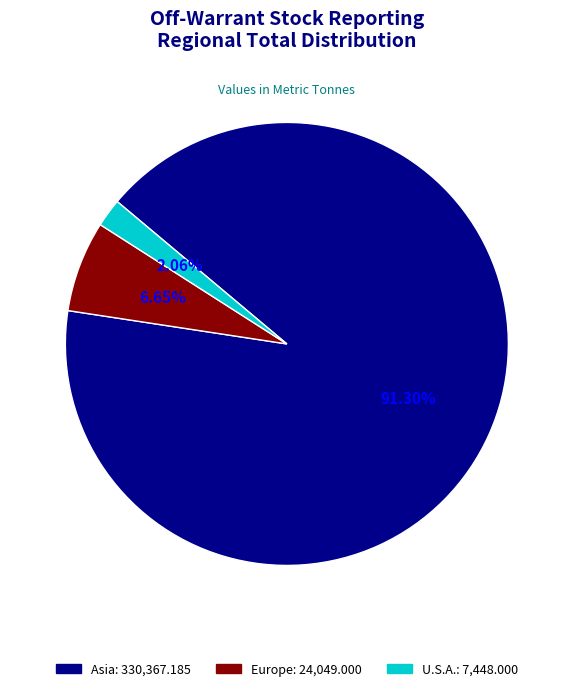

To the nearest percent, what is the difference between the largest and smallest slice percentages?

89%